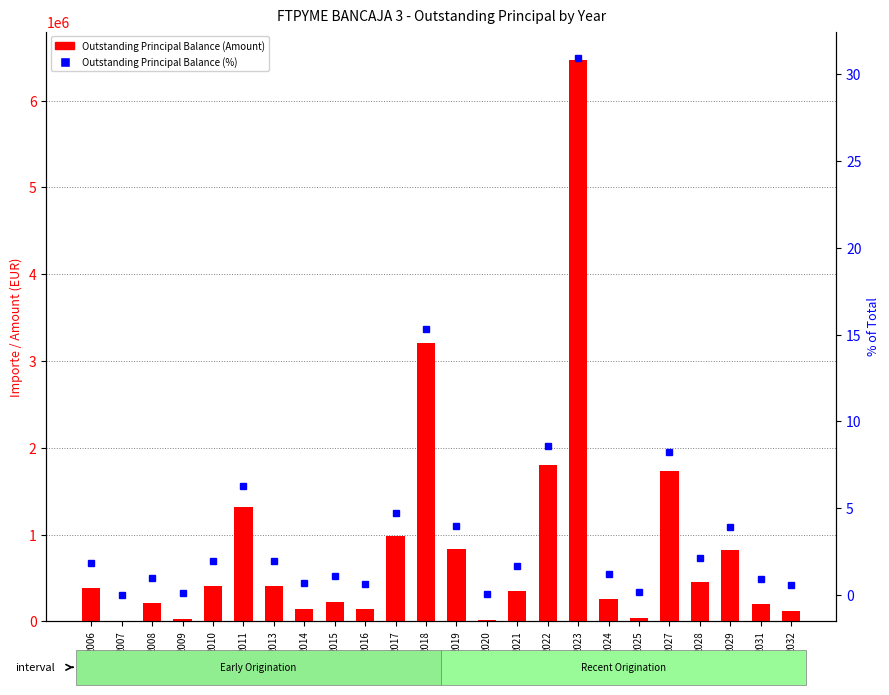

At 2017, list the series in order from largest to smallest.

Outstanding Principal Balance (Amount), Outstanding Principal Balance (%)